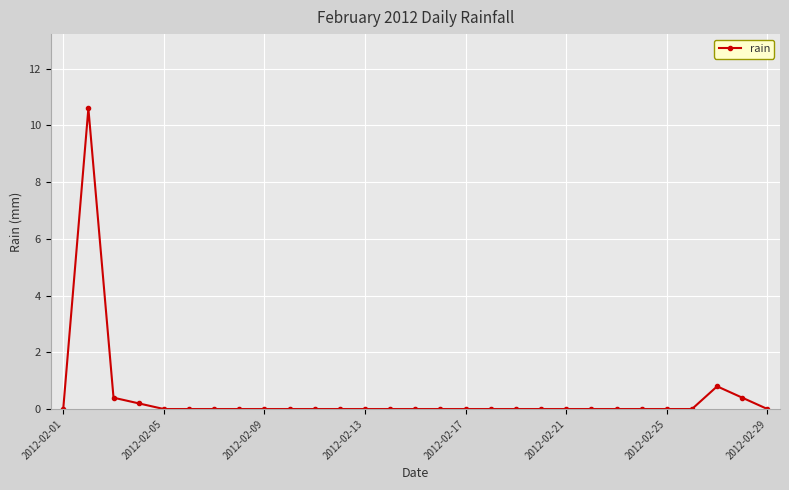

What is the maximum value shown in the chart?

10.6